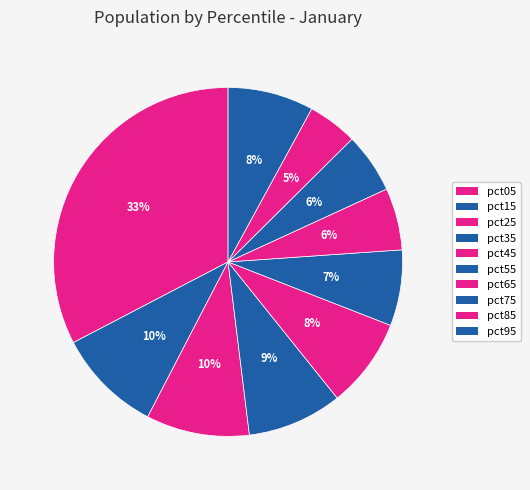

Does any single category account for the majority?

No